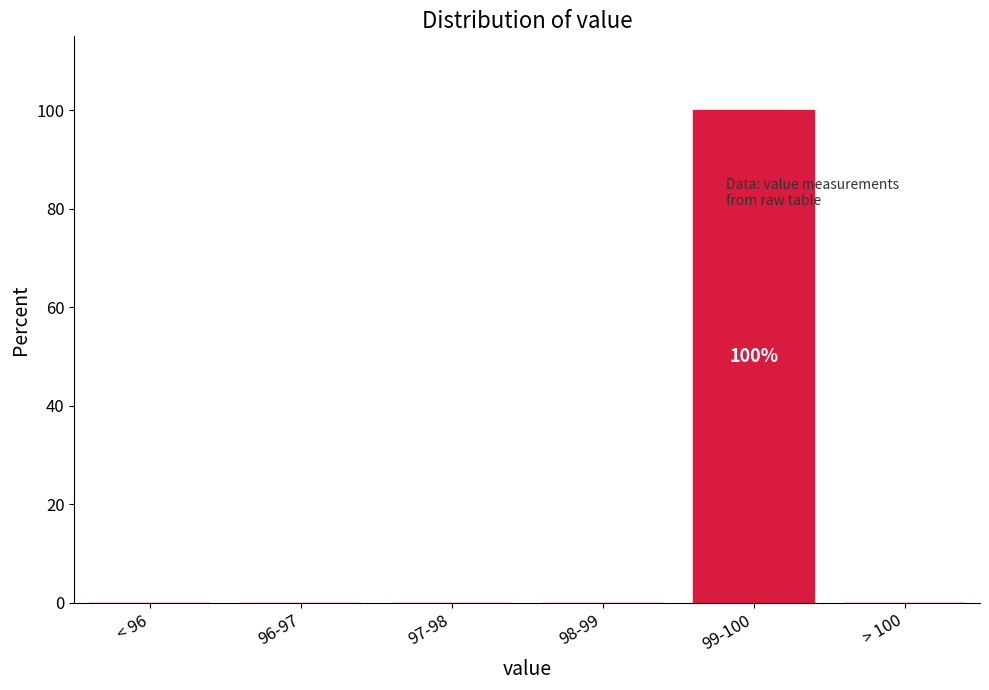

Reading right to left, what are all the values shown in this chart?

> 100=0	99-100=100	98-99=0	97-98=0	96-97=0	< 96=0